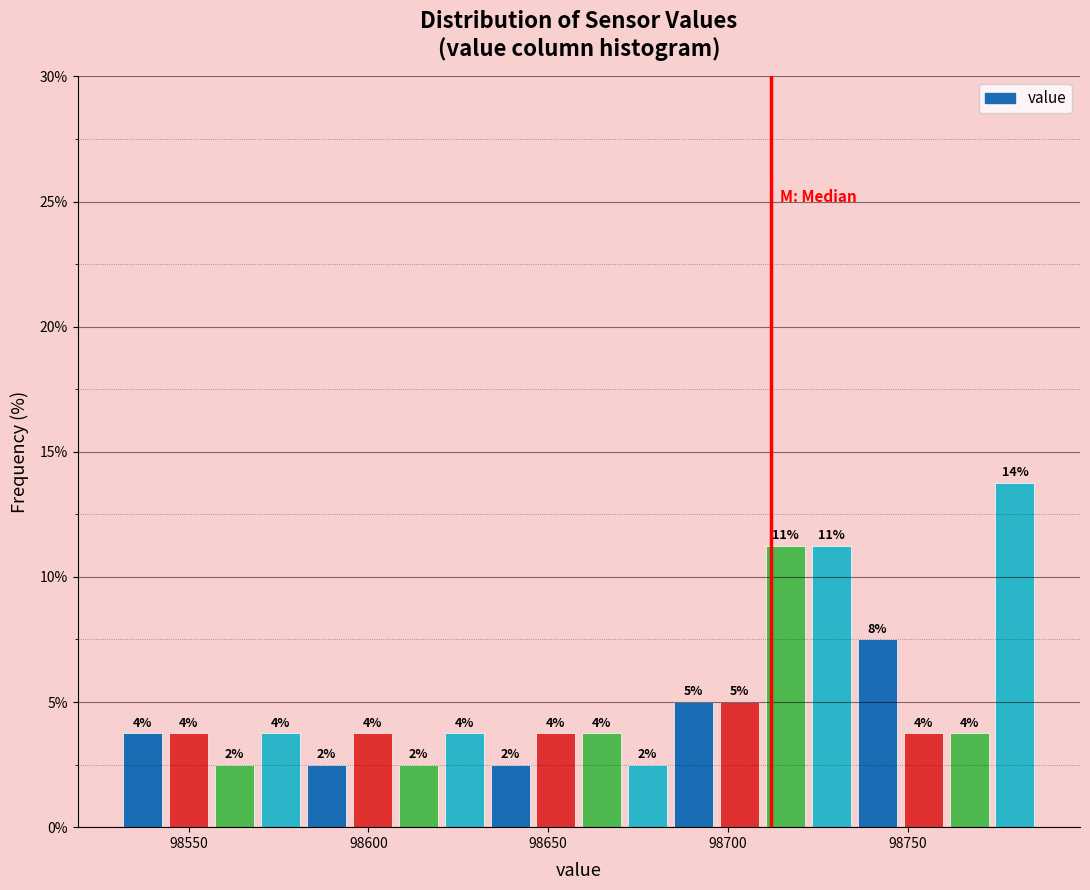

Around what value on the x-axis is the tallest bar? Give the approximate position of its centre, as read against the axis.

98780